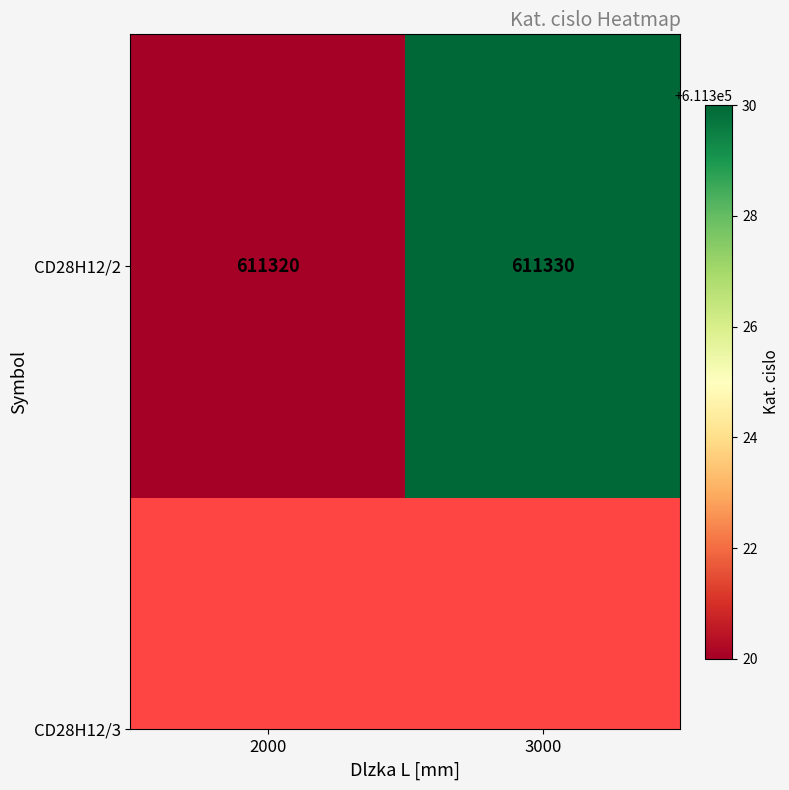

What value does the data have at 3000?

611330